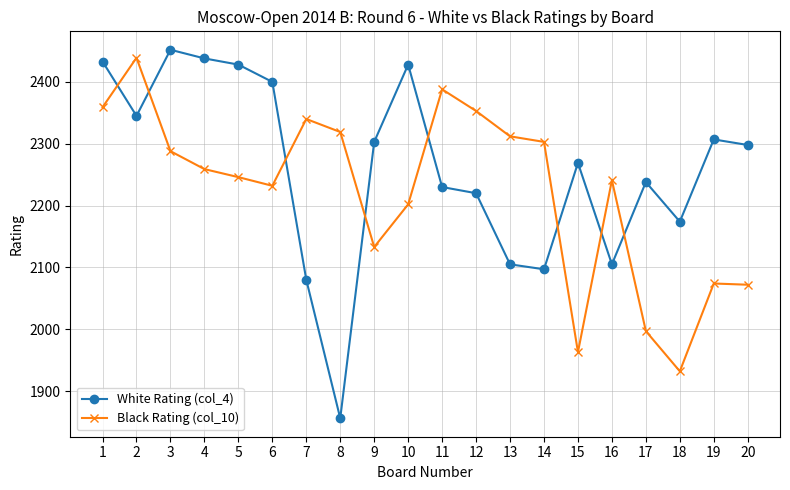

What is the sum of all Black Rating (col_10) values?

44452